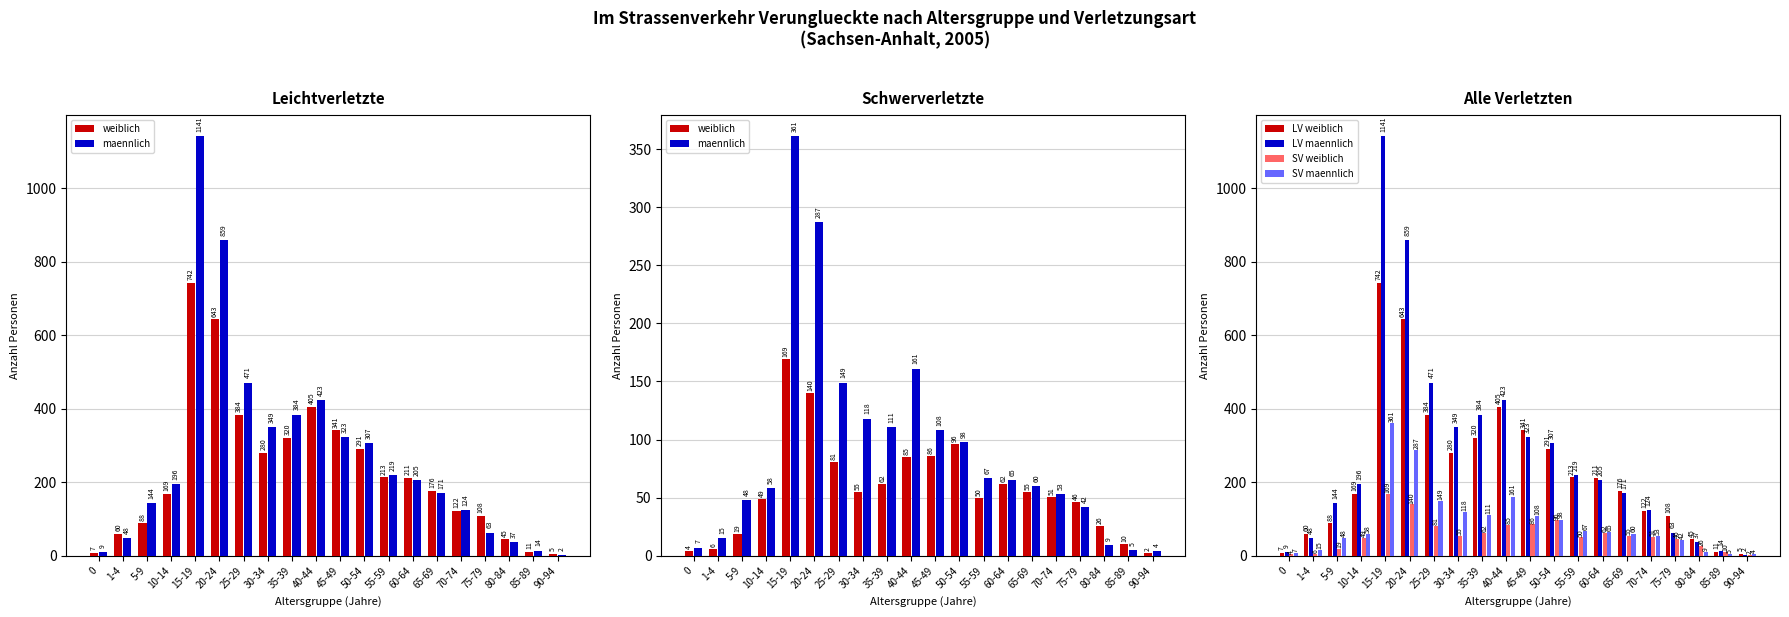

What is the sum of the LV maennlich values at 1-4 and 45-49?

371